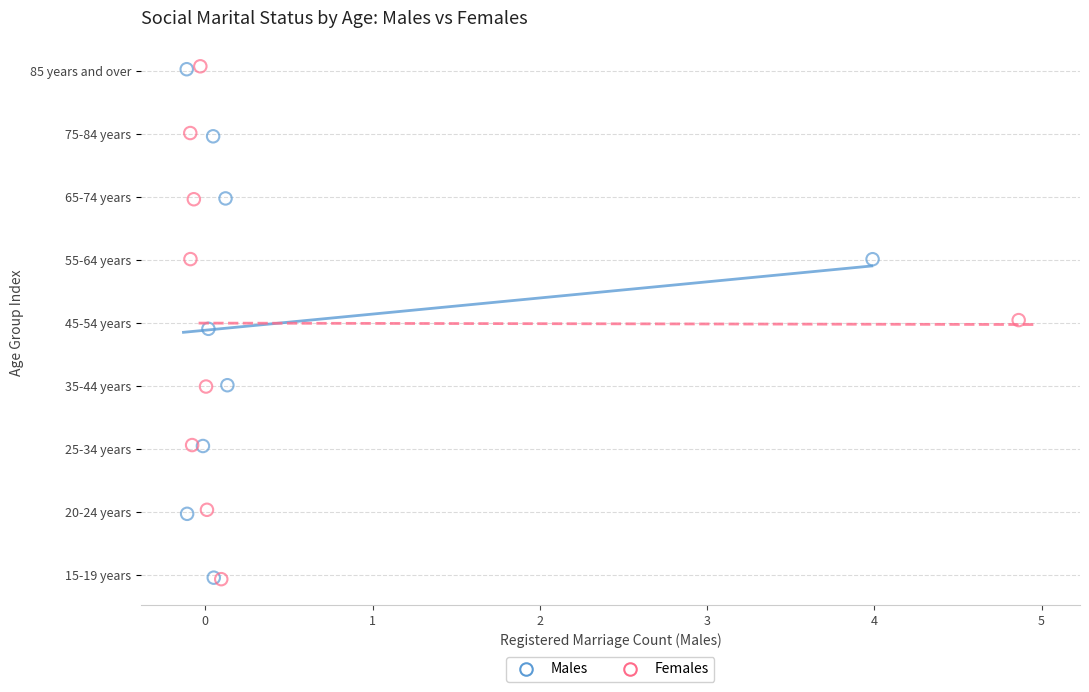

What are all the series names shown in the legend?

Males, Females